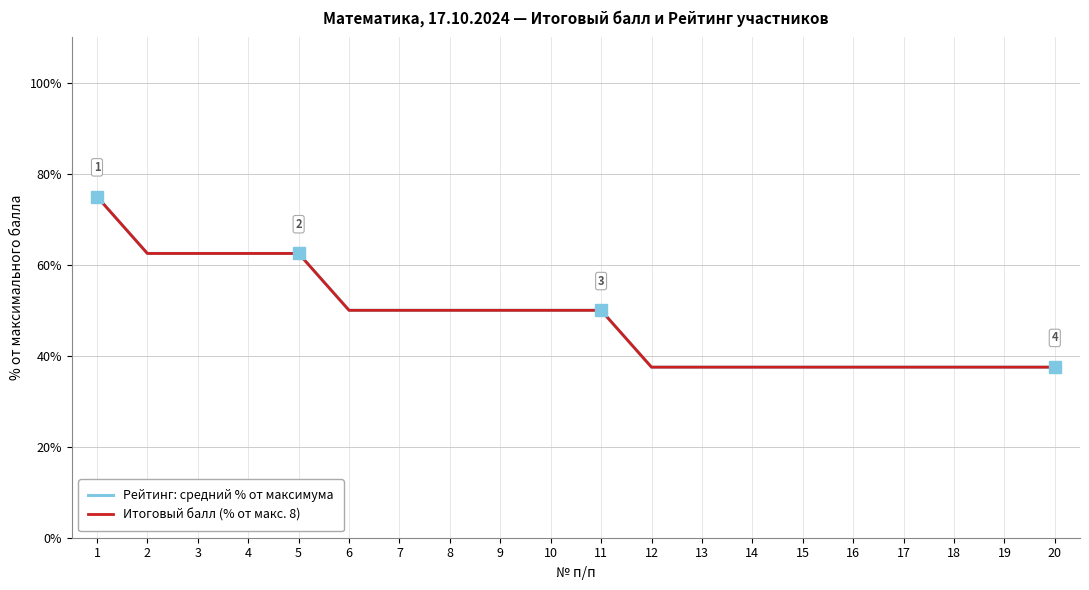

Does the chart have visible grid lines?

Yes